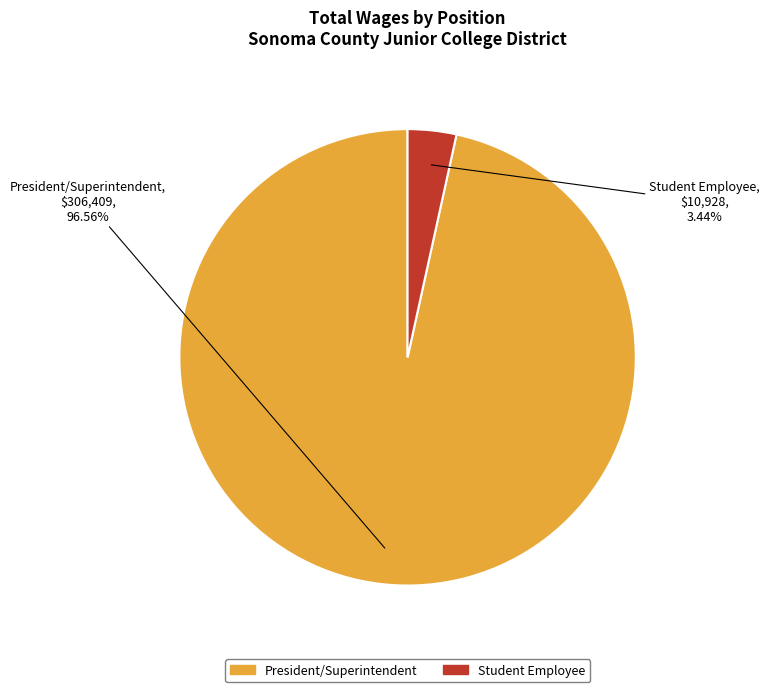

Count the number of slices in the pie.

2